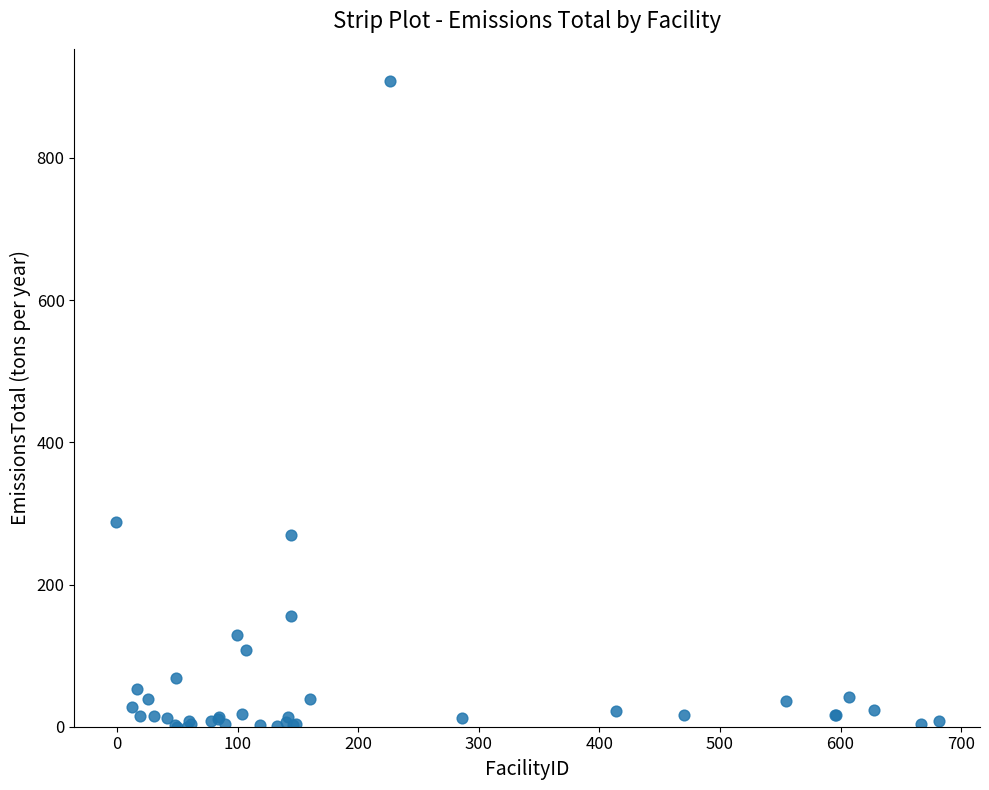

What Y value in the scatter plot is closest to 454?

287.6